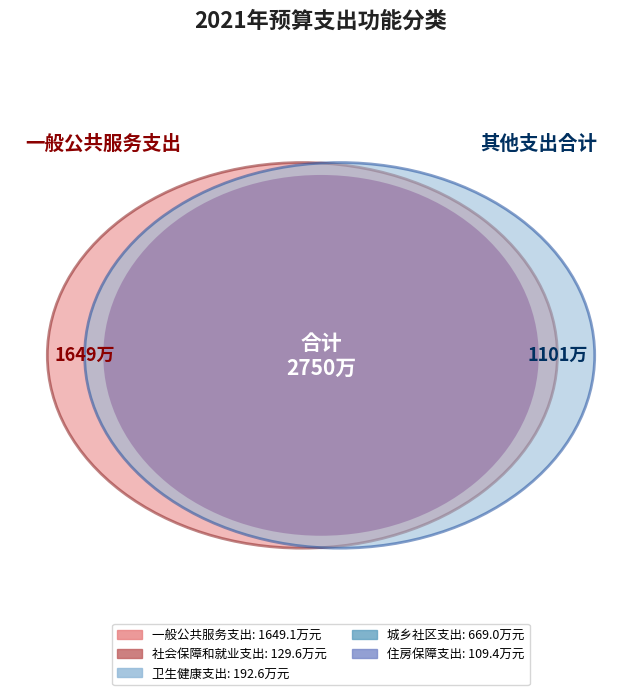

Which category accounts for the majority?

一般公共服务支出